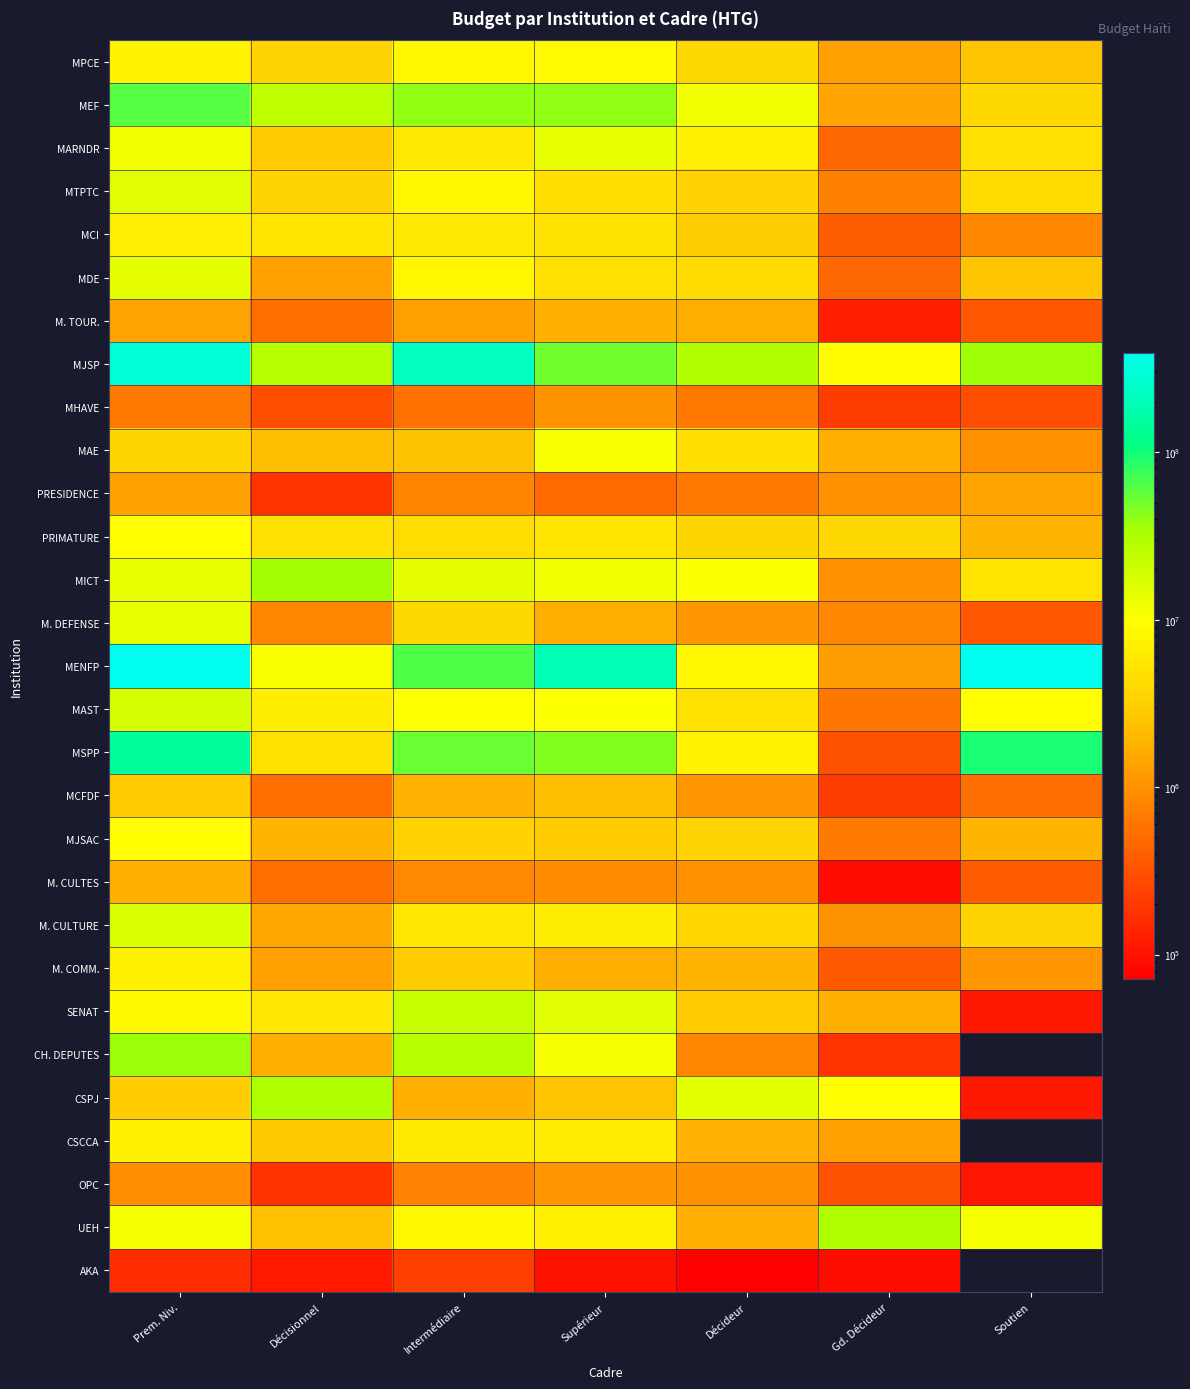

At which category does the chart reach its minimum across all series?

Décideur